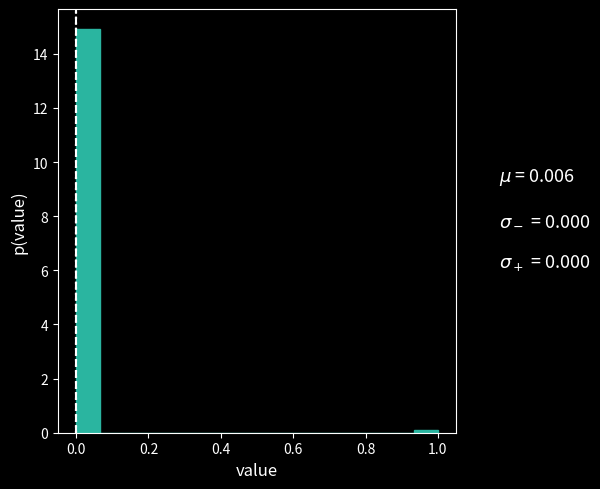

Read against the x-axis, roughly where is the centre of the tallest bar?

0.04